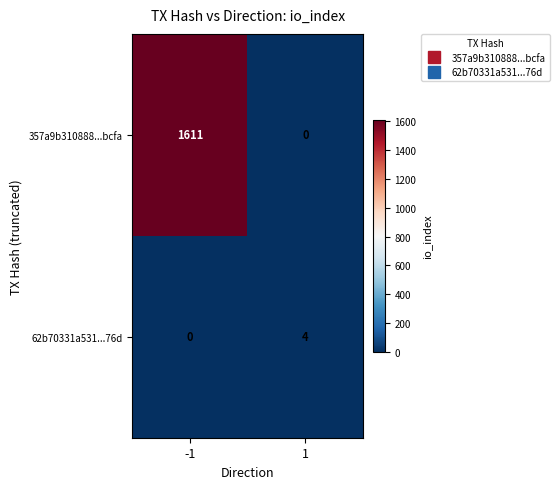

At which category is the sum across all series the highest?

-1